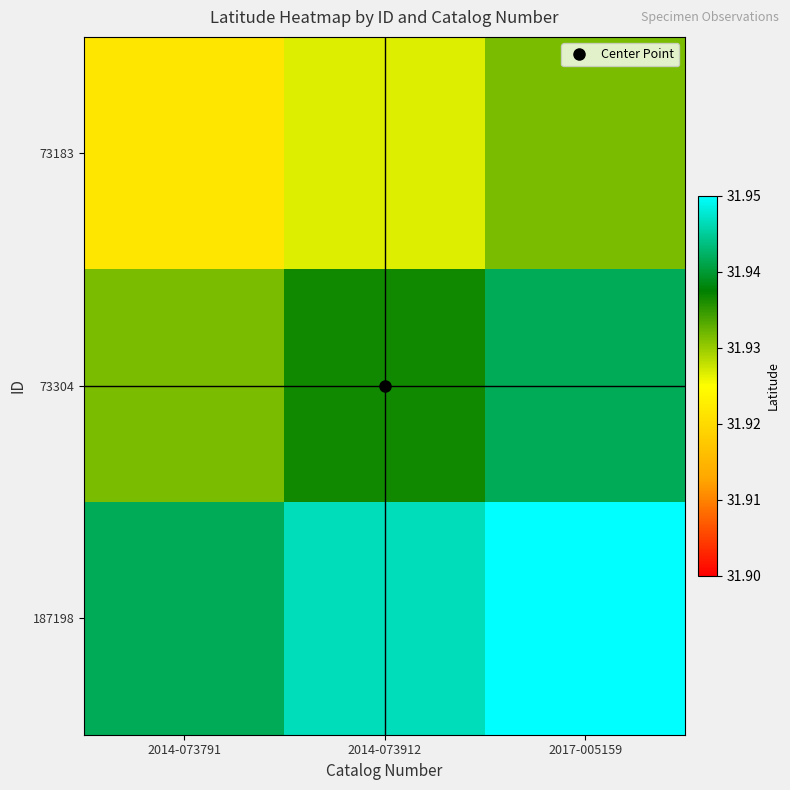

What is the total value across all series at 2014-073912?

95.8